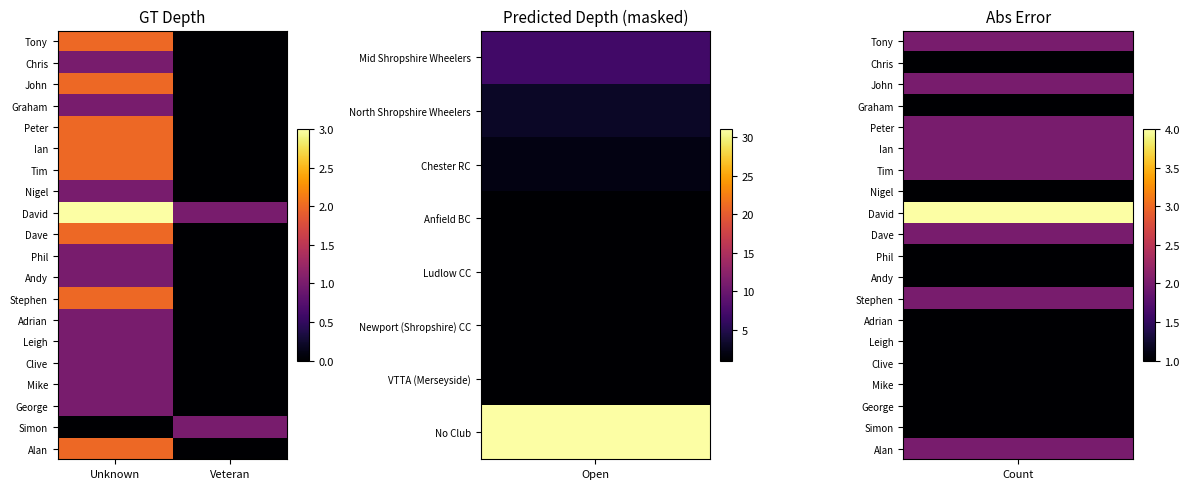

At which category is the sum across all series the highest?

Unknown